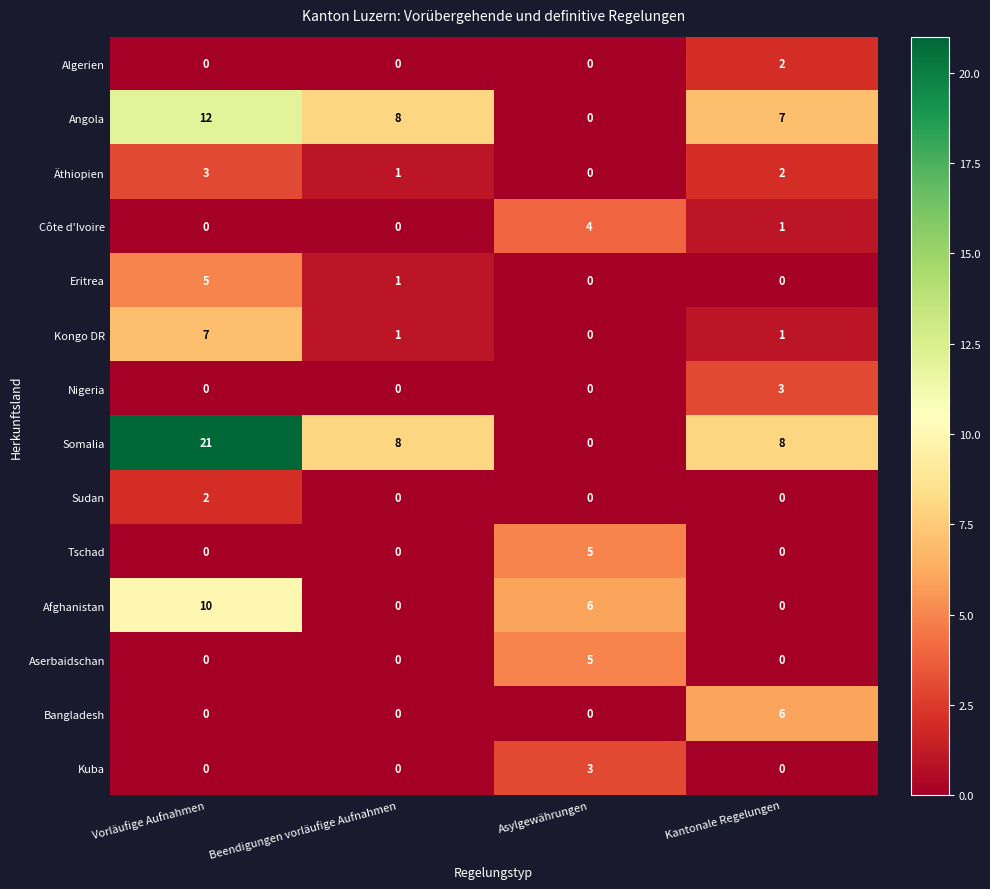

Which label corresponds to the largest value in the chart?

Vorläufige Aufnahmen